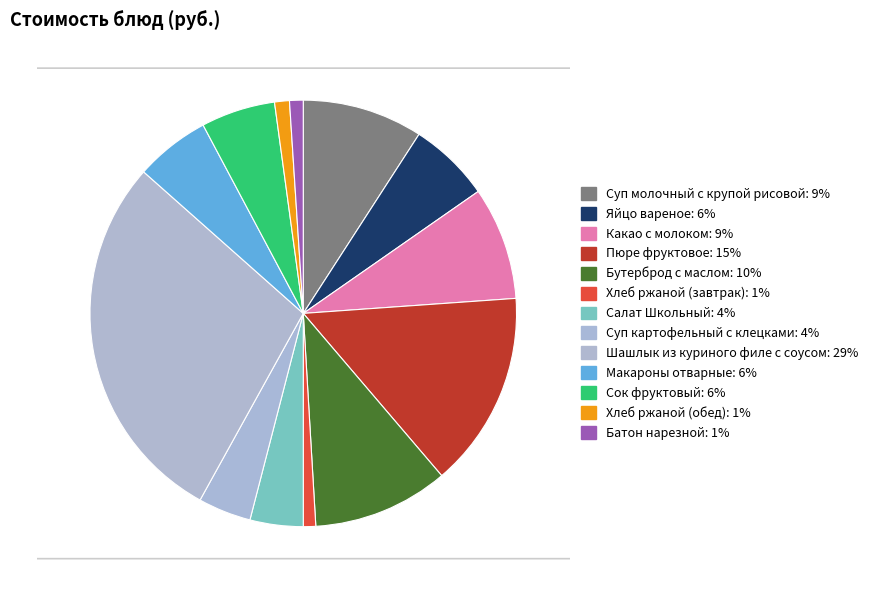

Which category has the smallest portion of the pie?

Хлеб ржаной (завтрак)